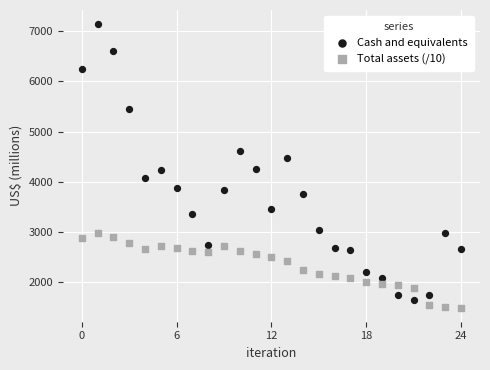

Which series contains the highest Y value?

Cash and equivalents